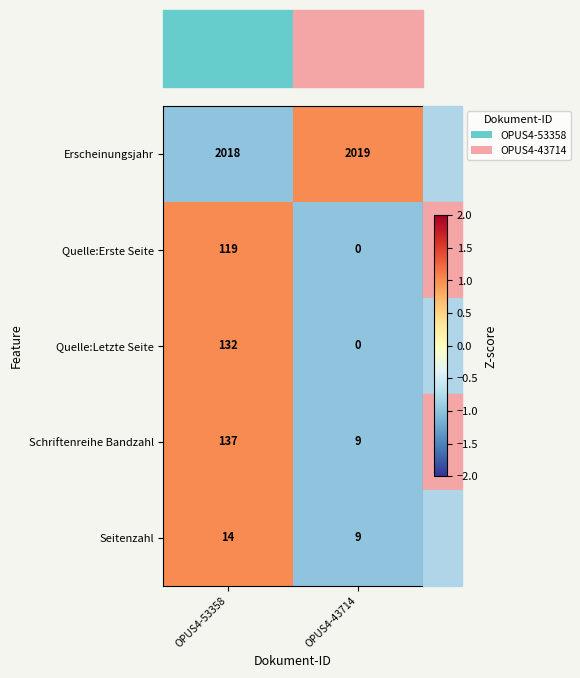

What is the difference between the Schriftenreihe Bandzahl values at OPUS4-43714 and OPUS4-53358?

128